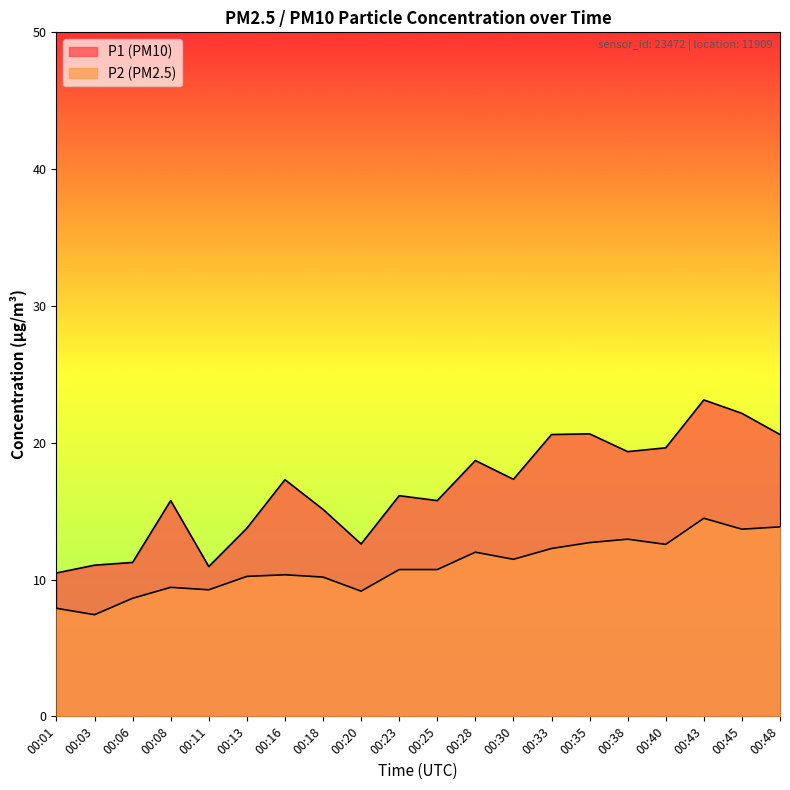

What is the highest value of the P2 series?

14.5